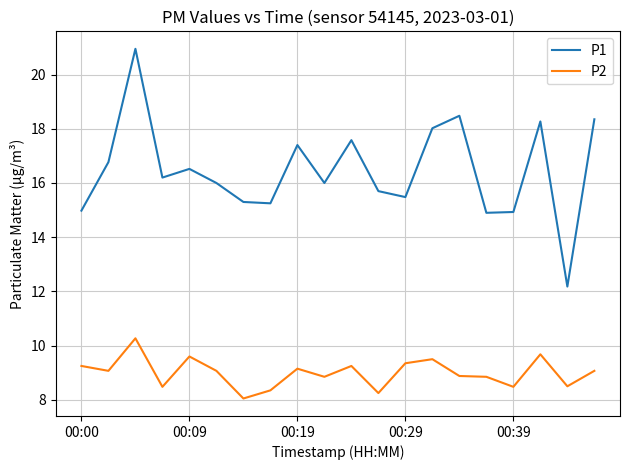

List the series in order of their peak value, highest first.

P1, P2